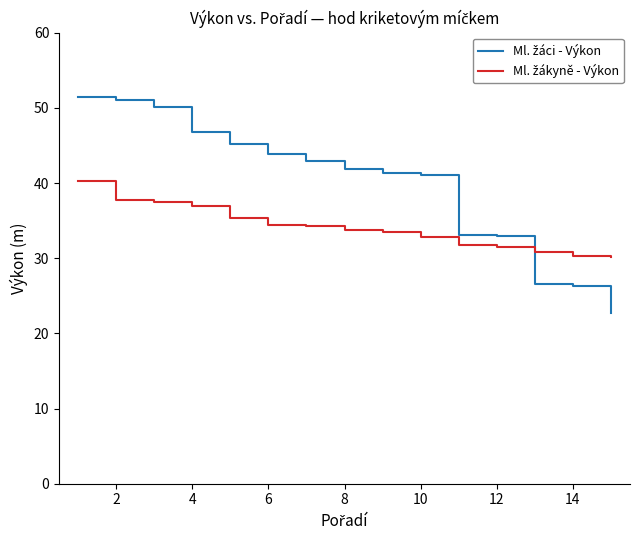

What is the greatest value displayed?

51.4